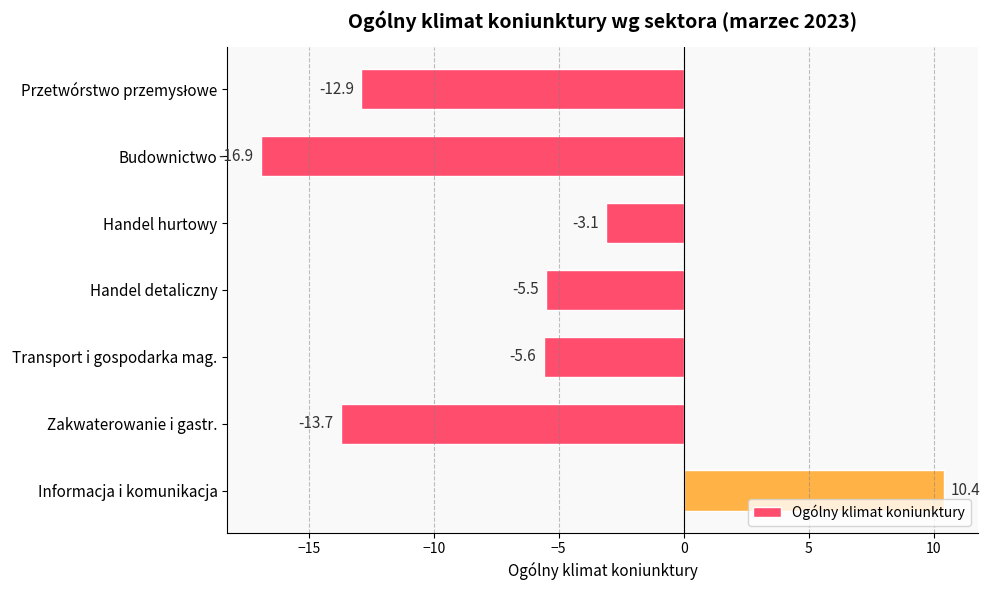

What is the maximum value shown in the chart?

10.4